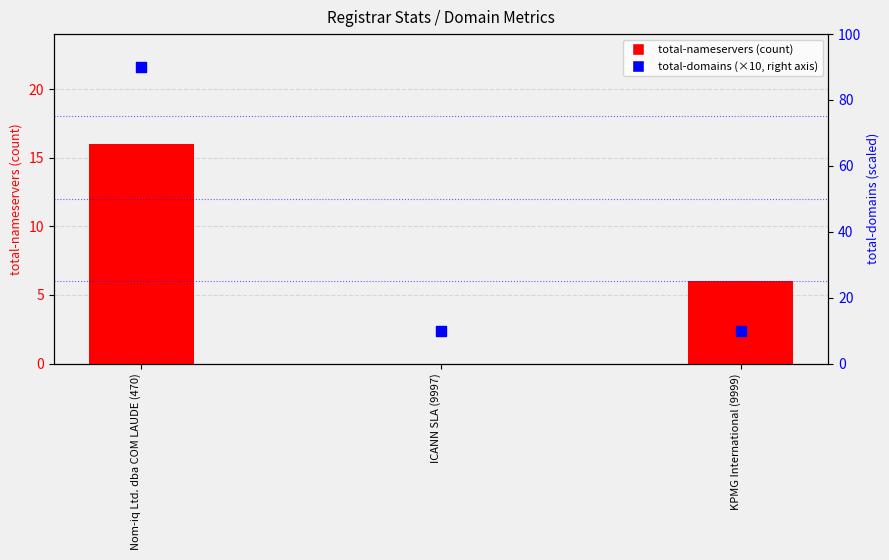

What are all the series names shown in the legend?

total-nameservers, total-domains (×10)